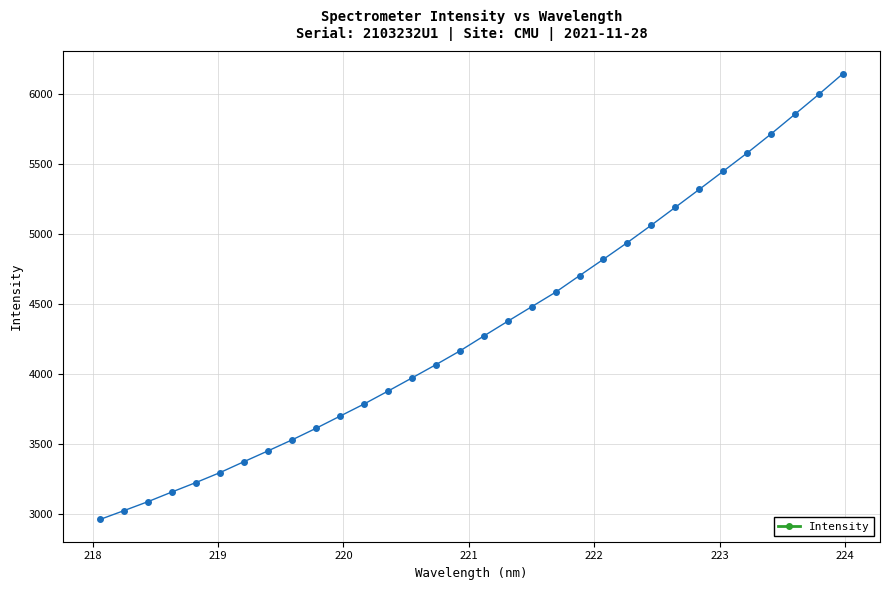

What is the value of the 28th point from the left?

5576.2